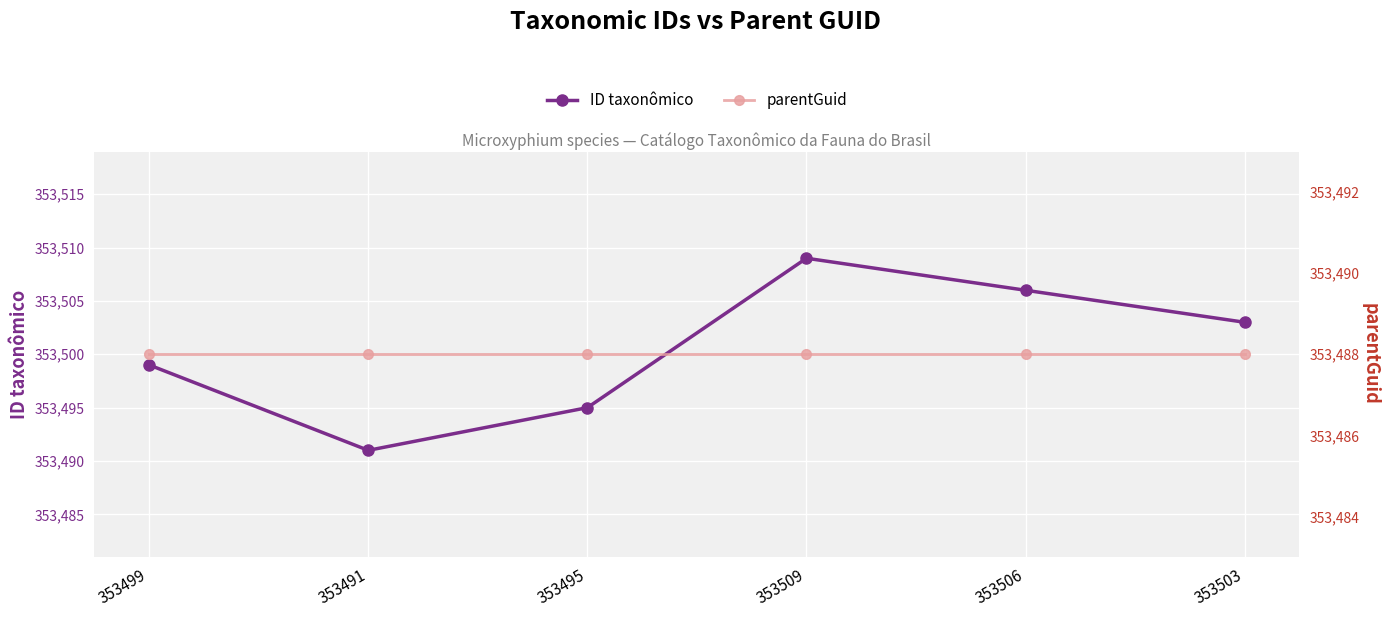

The value of parentGuid at 353506 is 353488. True or false?

True